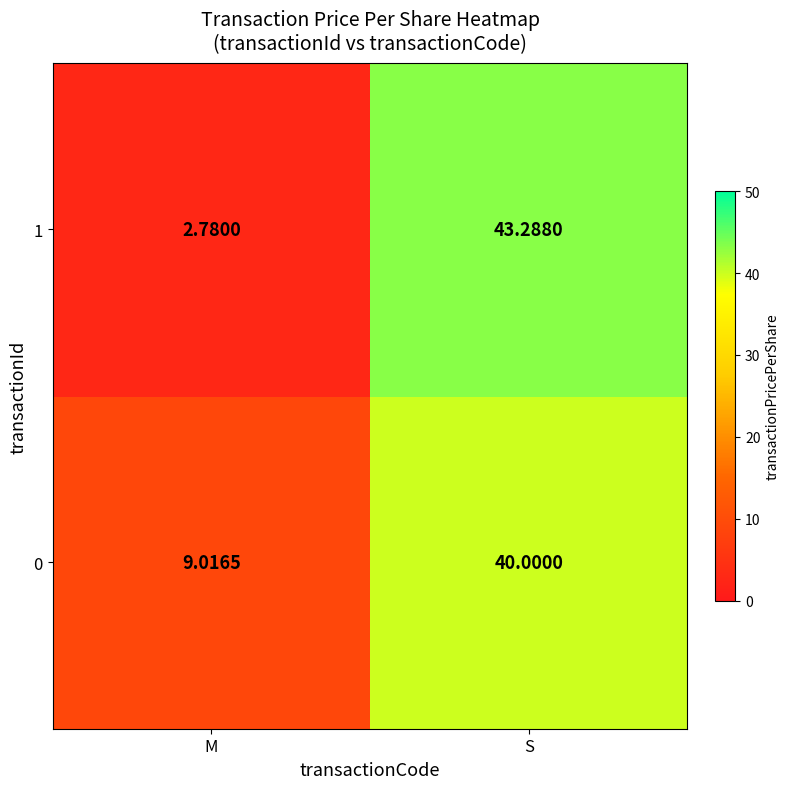

Rank the series at M from highest to lowest value.

0, 1